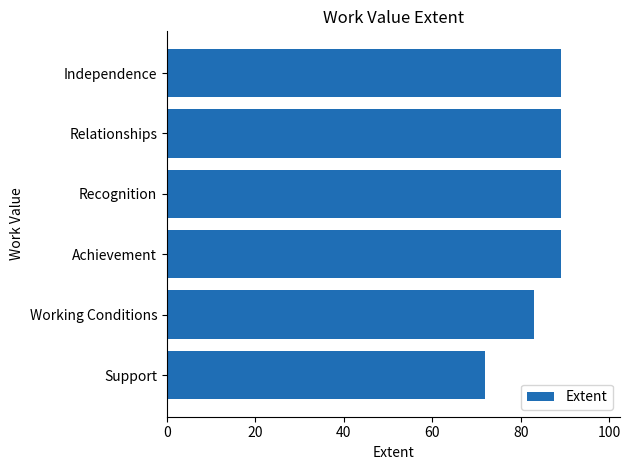

What is the sum of all values?

511